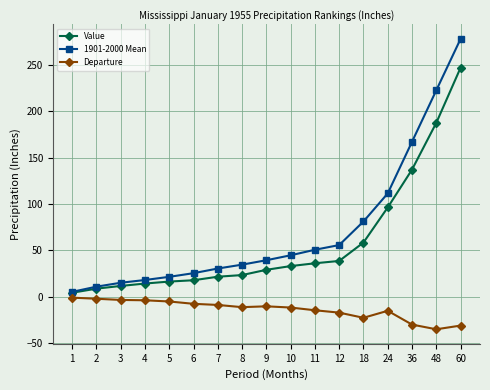

Is the value of Value at 24 greater than the value of 1901-2000 Mean at 4?

Yes